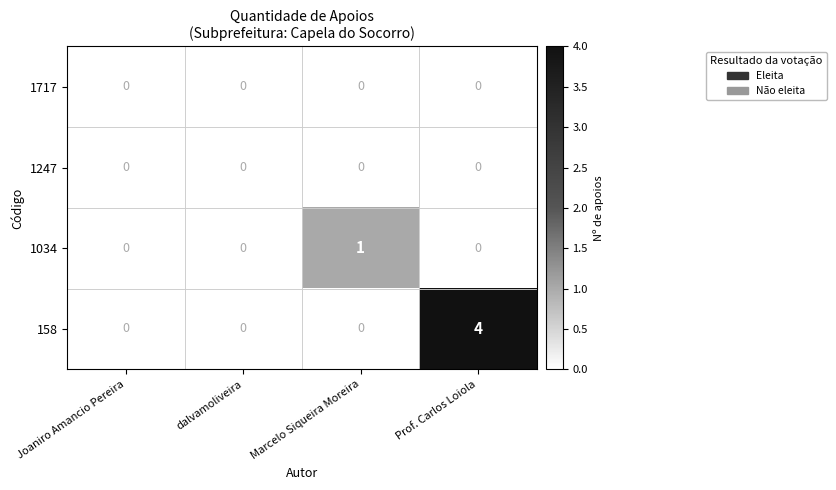

Which series has the largest range (max minus min)?

158